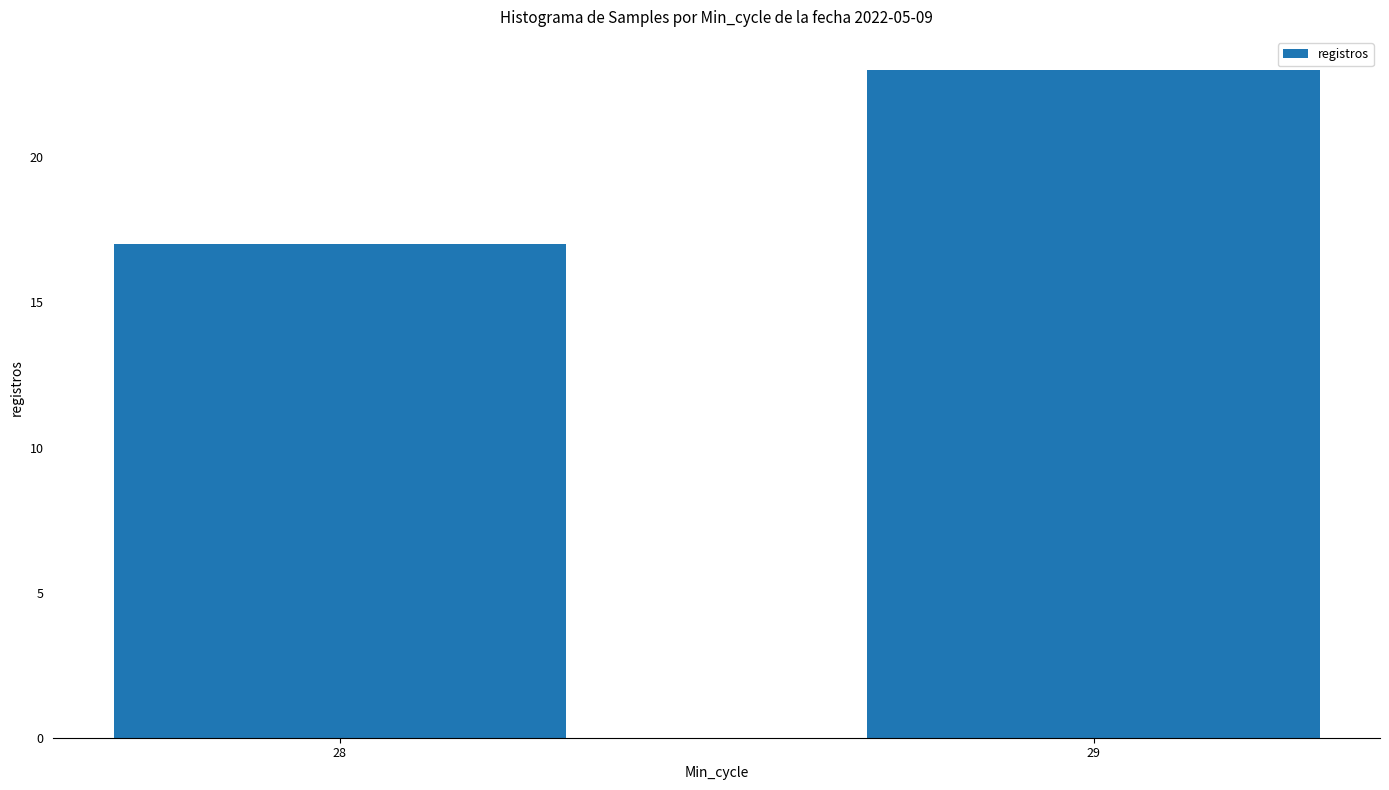

List the labels in order of value, smallest first.

28, 29